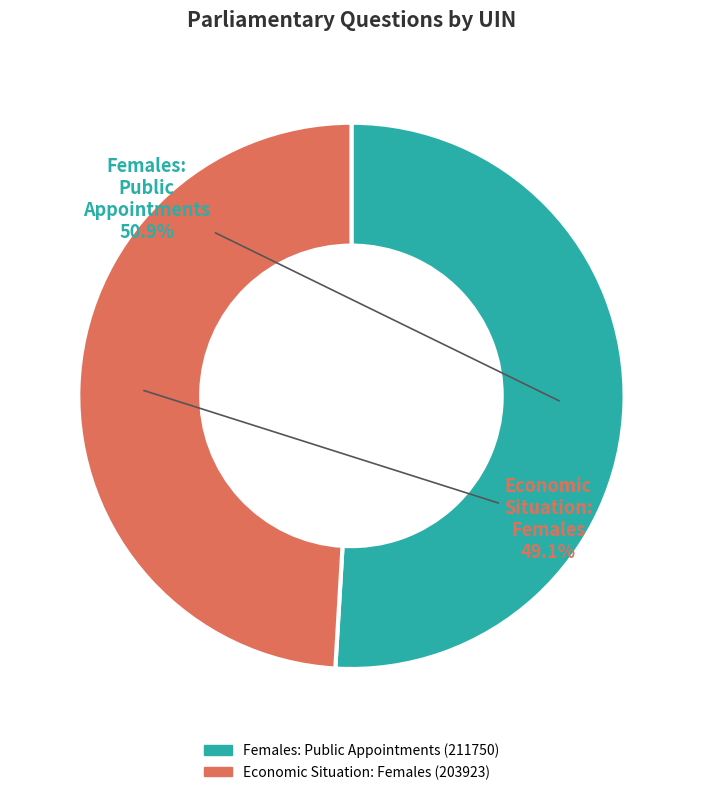

Which category has the smallest portion of the pie?

Economic Situation: Females (203923)